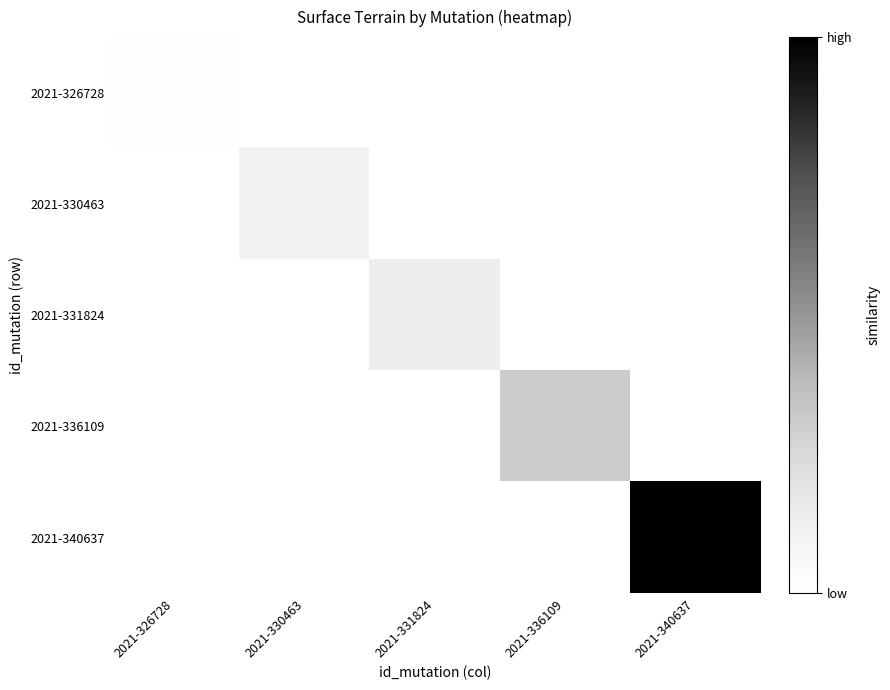

Rank the series at 2021-336109 from lowest to highest value.

2021-326728, 2021-330463, 2021-331824, 2021-340637, 2021-336109